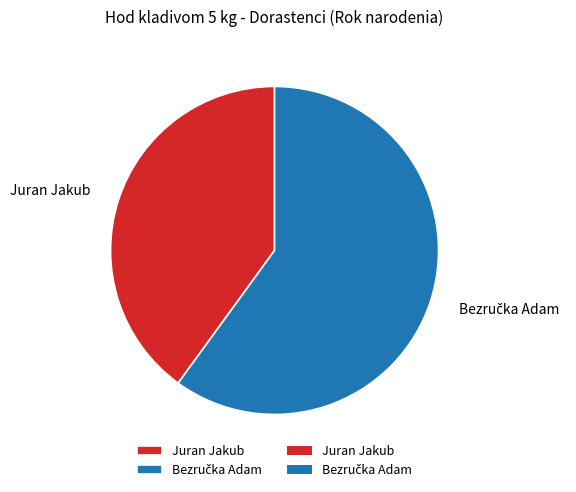

Which category has the smallest portion of the pie?

Juran Jakub